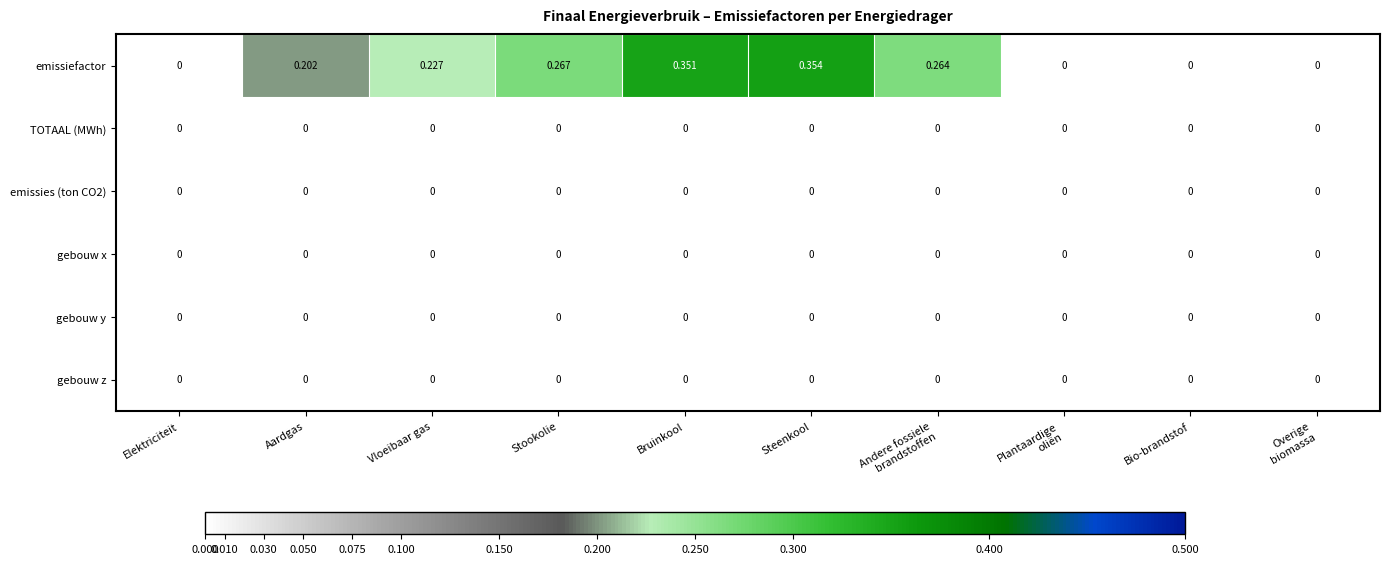

At which category is the sum across all series the highest?

Steenkool